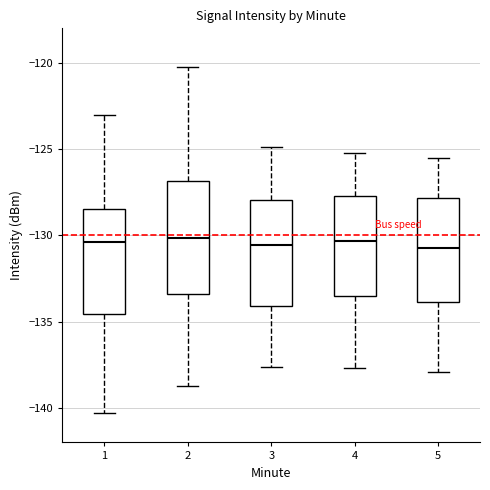

Reading left to right, read every box against the y-axis: the position of its median line, the range the box covers, and the ends of its whiskers. The values are not printed on the chart, so give them approximately, as read against the axis.

1: median -130.5, box -134.5 to -128.5, whiskers -140.5 to -123.0
2: median -130.0, box -133.5 to -127.0, whiskers -139.0 to -120.0
3: median -130.5, box -134.0 to -128.0, whiskers -137.5 to -125.0
4: median -130.5, box -133.5 to -127.5, whiskers -137.5 to -125.0
5: median -130.5, box -134.0 to -128.0, whiskers -138.0 to -125.5